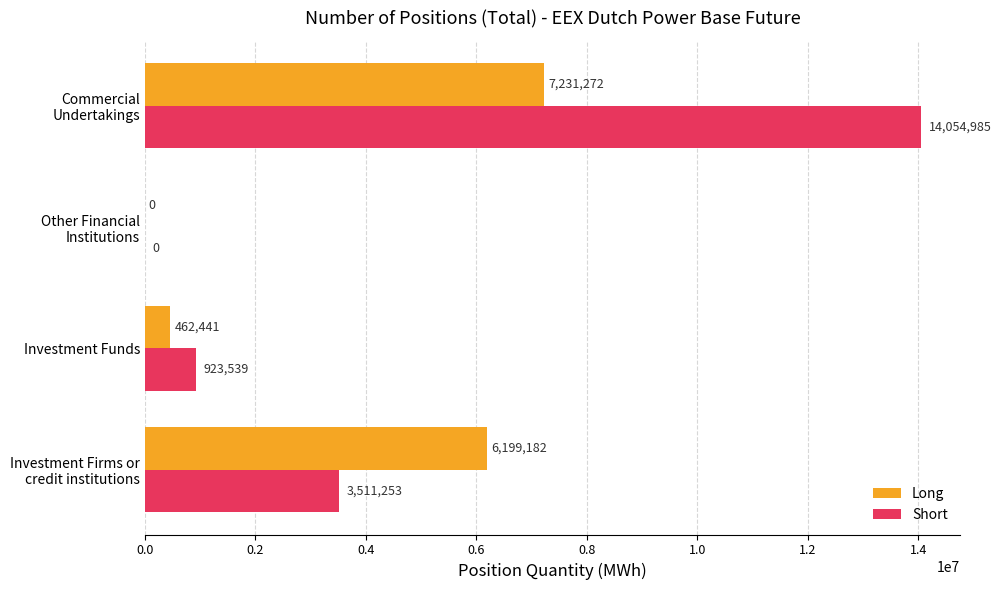

Which series changed the most between Other Financial Institutions and Commercial Undertakings?

Short